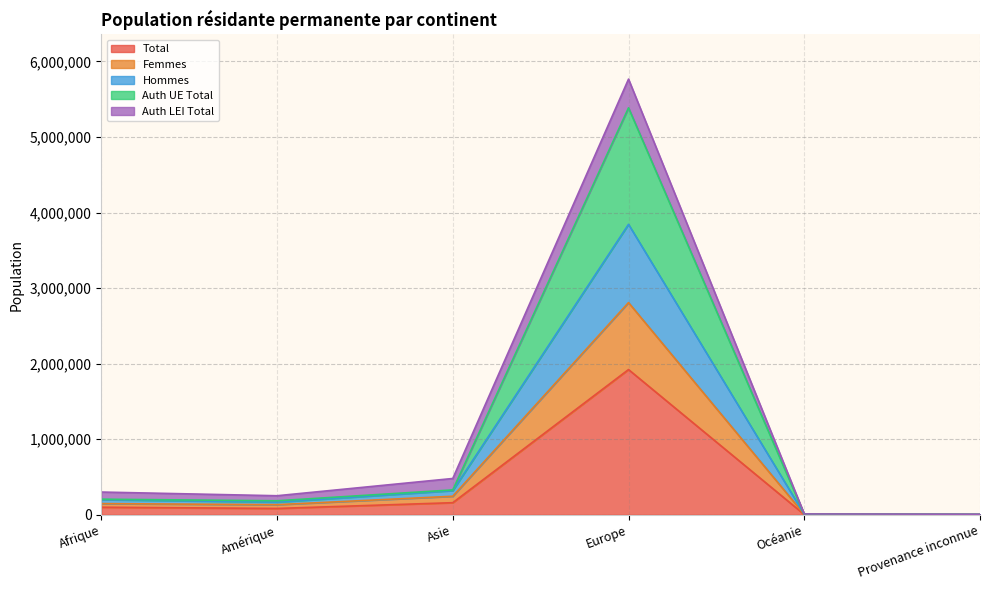

At which label does Total reach its peak?

Europe